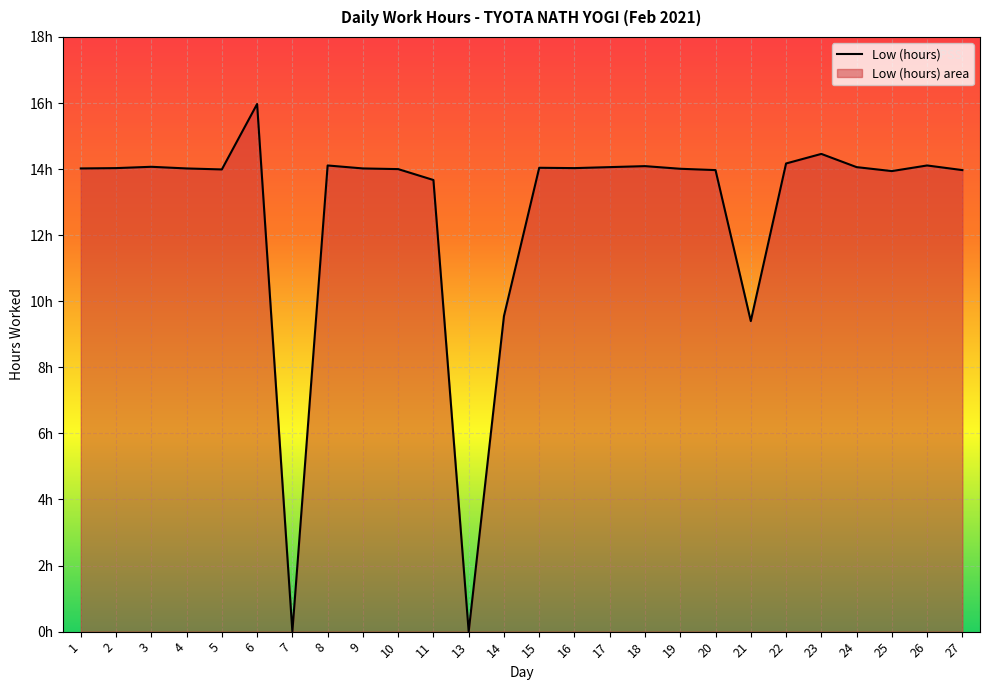

What is the change in value from 14 to 25?

+4.4